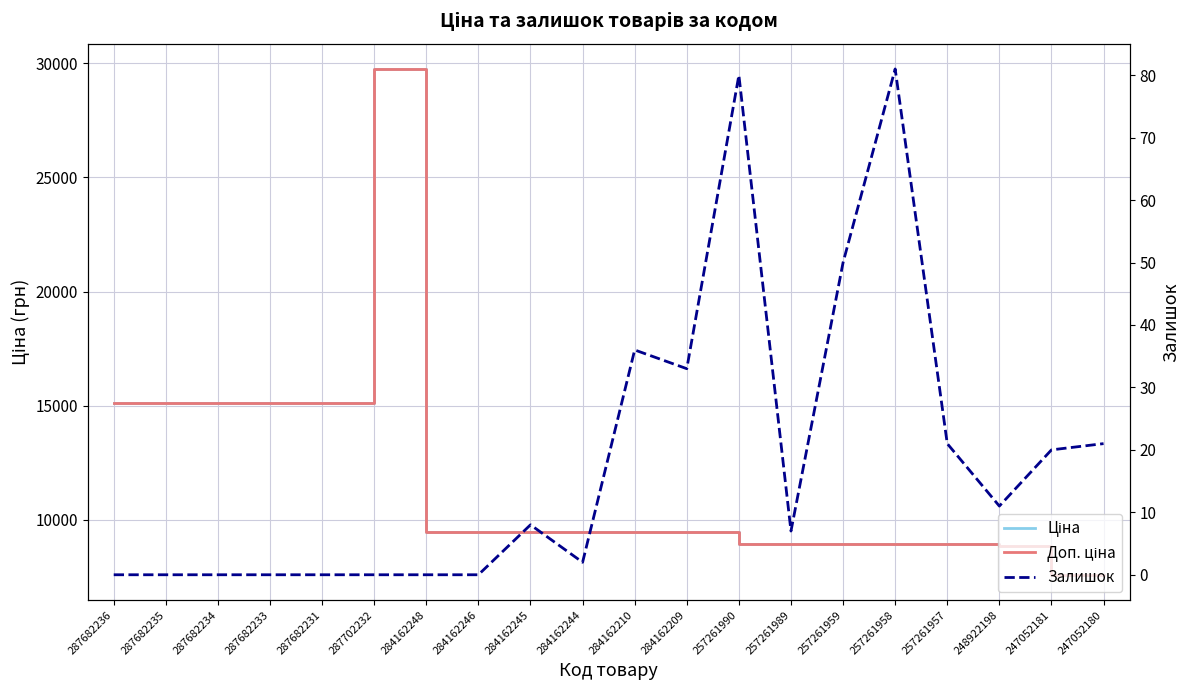

The value of Залишок at 247052180 is 8.0. True or false?

False